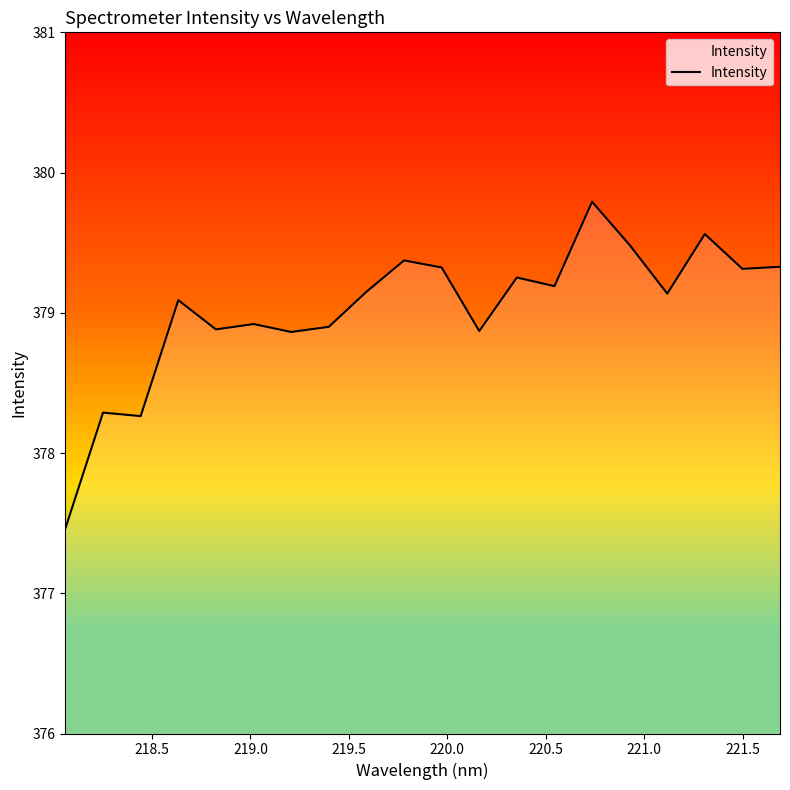

What is the difference between the maximum and minimum values?

2.3